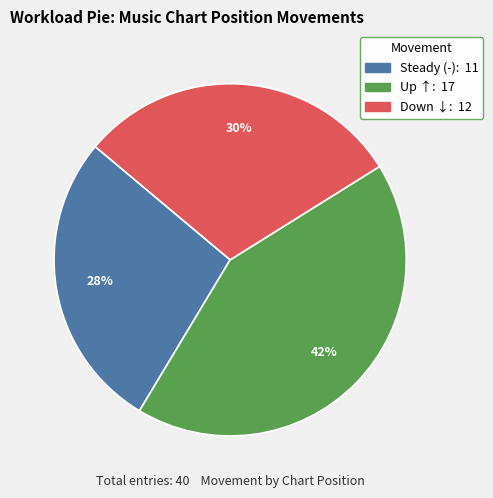

Does any single category account for the majority?

No